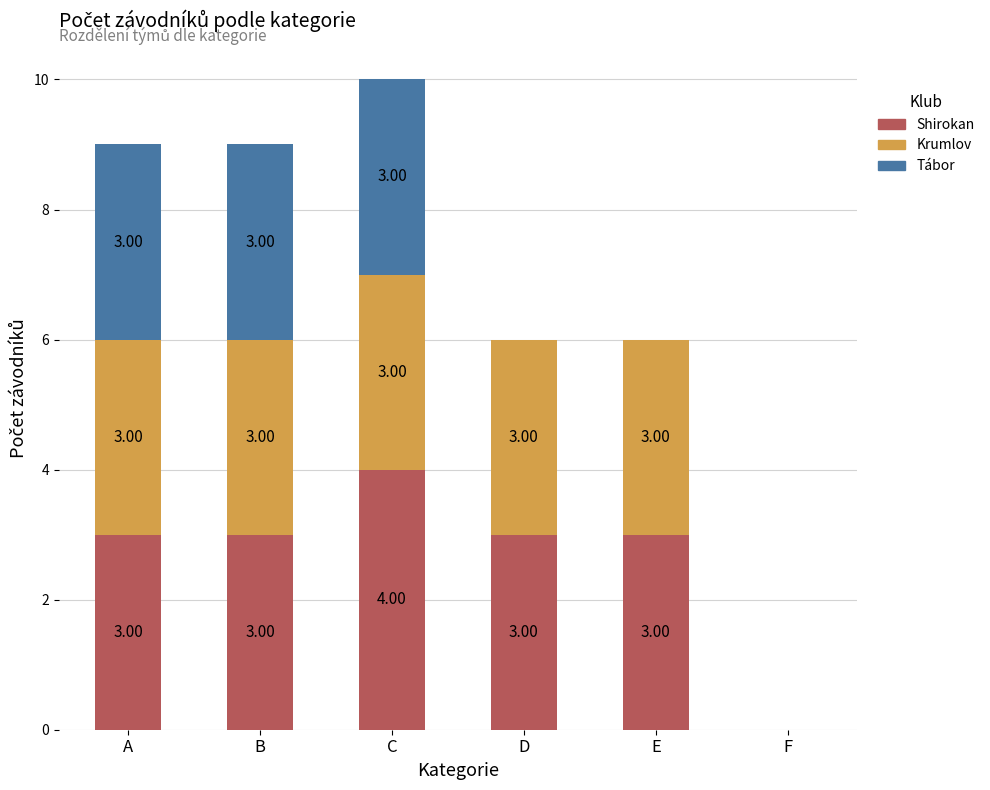

How many series are shown in this chart?

3